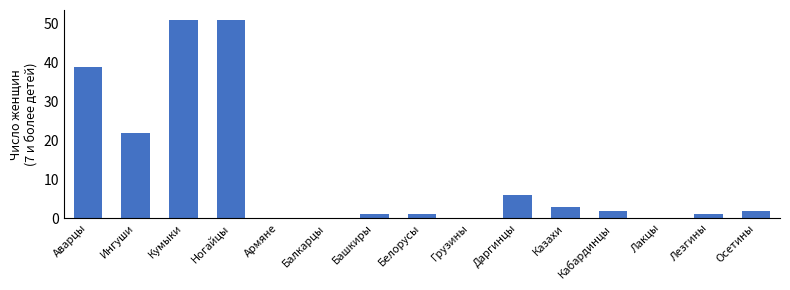

What is the greatest value displayed?

51